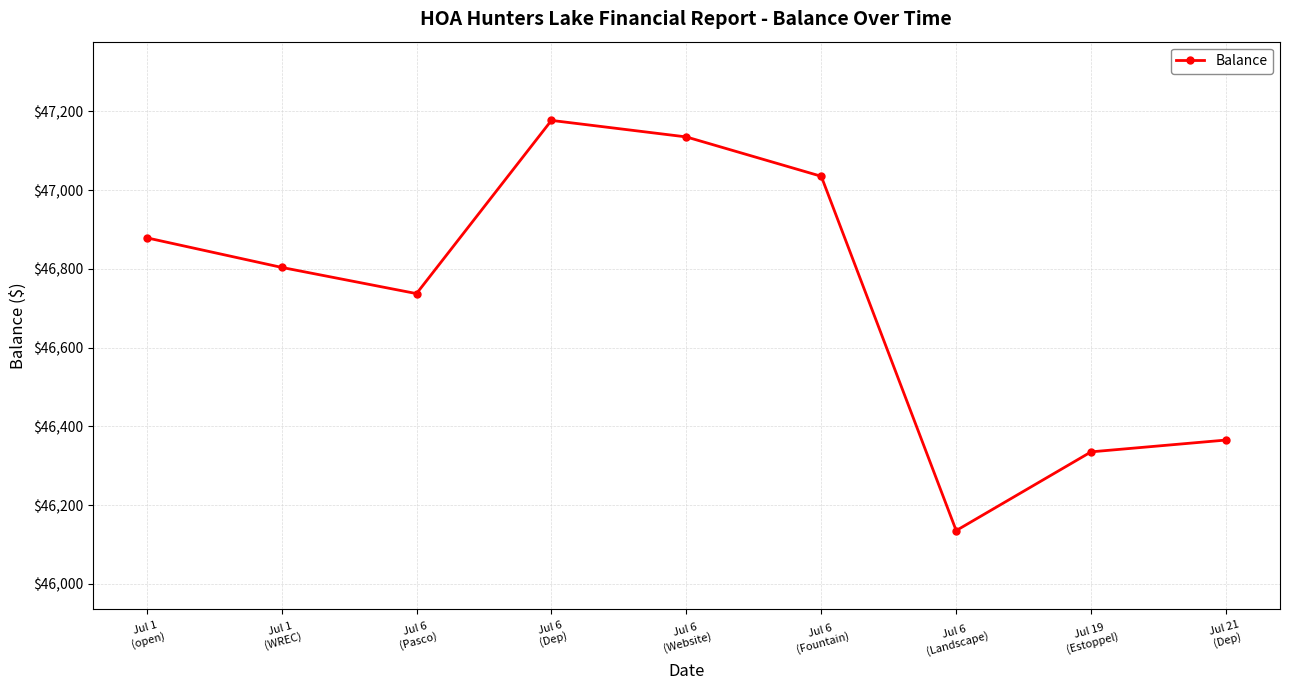

At which category does the data reach its first local peak?

Jul 6
(Dep)